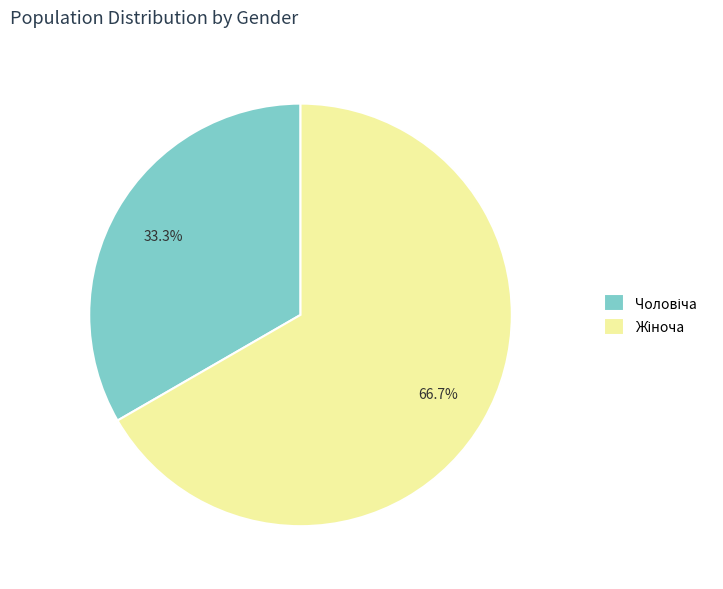

How many slices are in this pie chart?

2